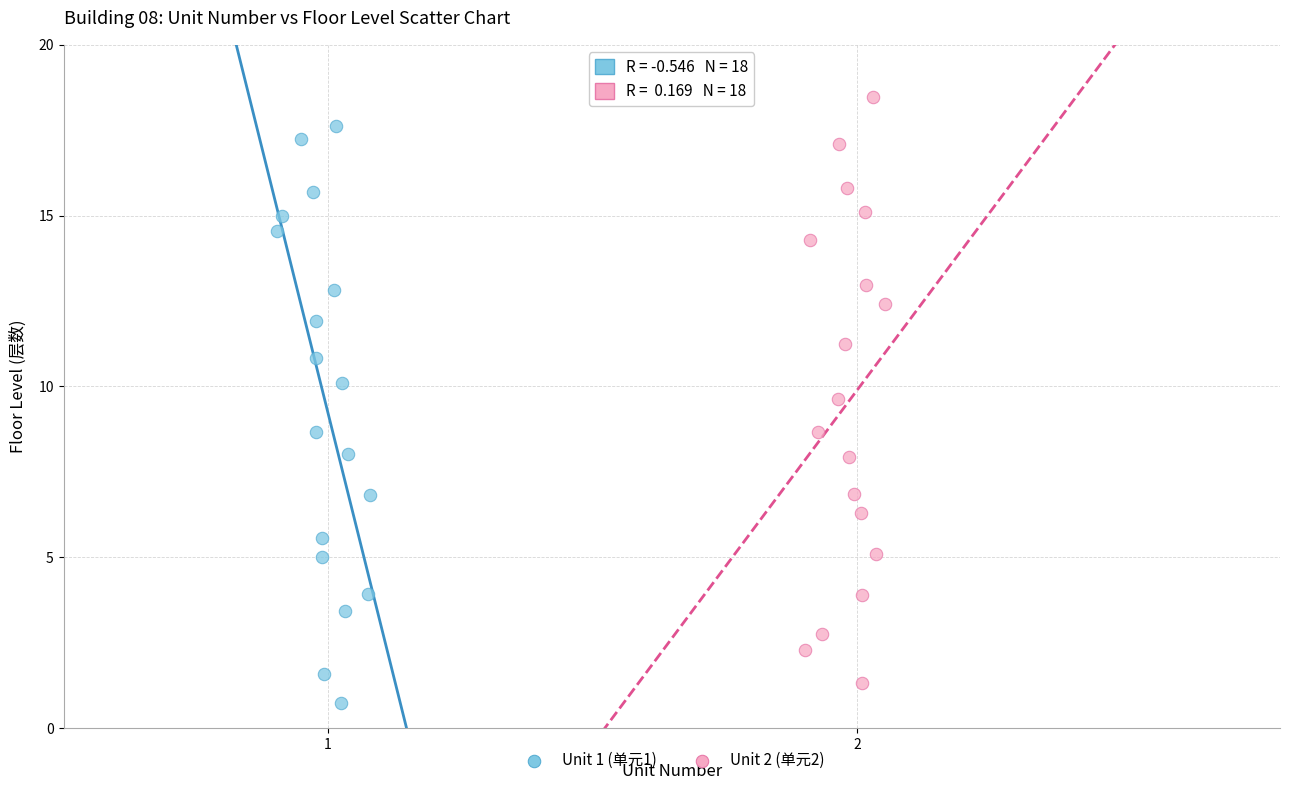

Which series reaches the maximum Y coordinate?

Unit 2 (单元2)